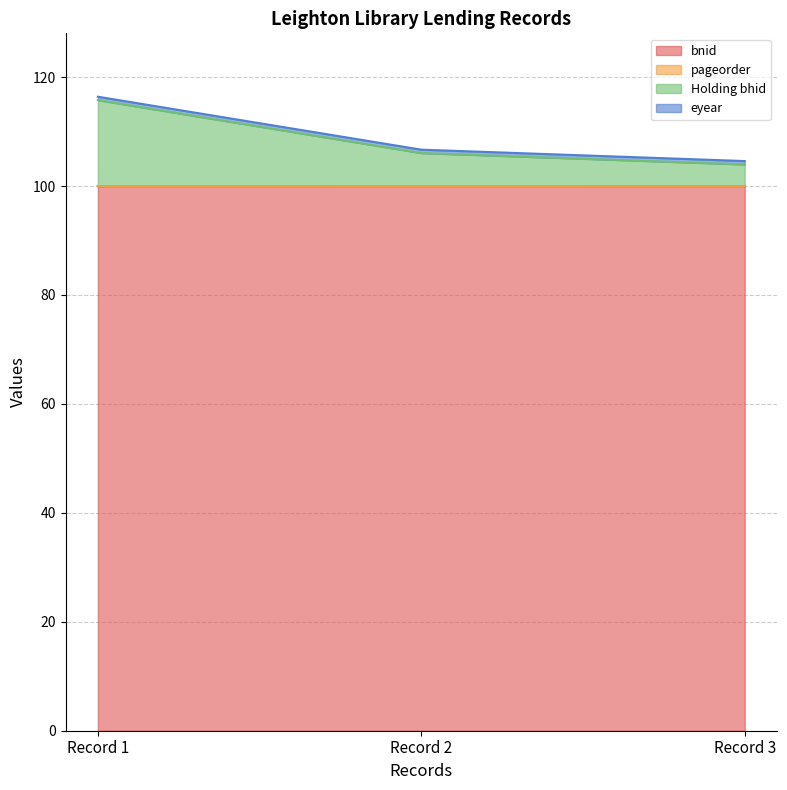

What is the minimum value for bnid?

100.0